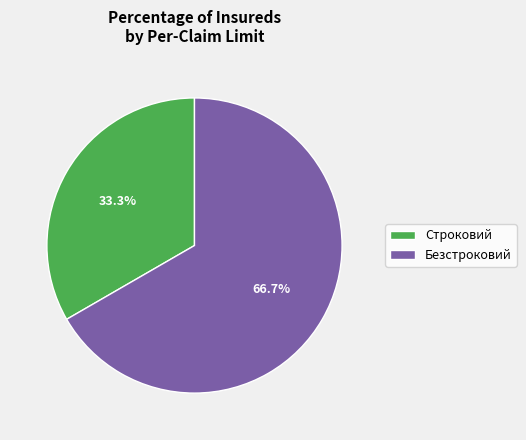

How many slices are in this pie chart?

2